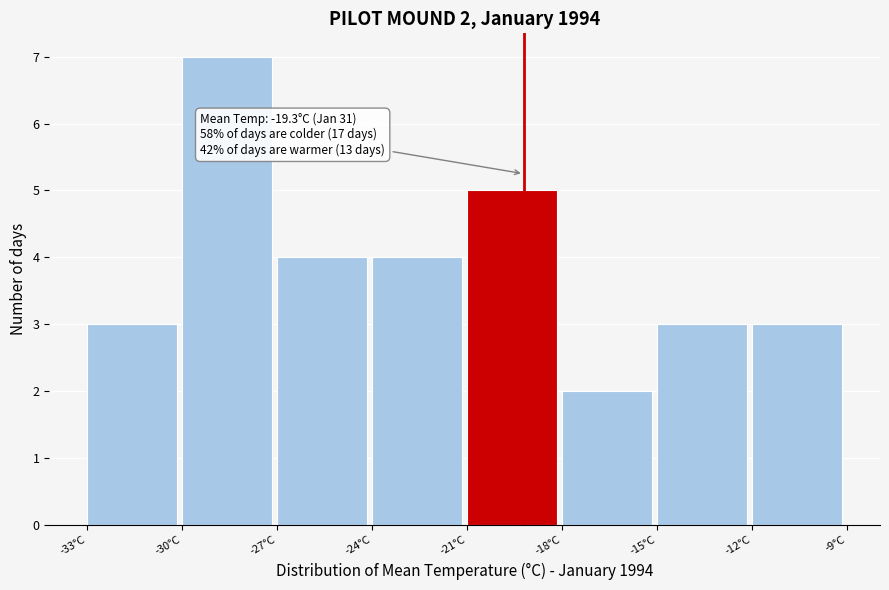

Reading right to left, what are all the values shown in this chart?

3	3	2	5	4	4	7	3